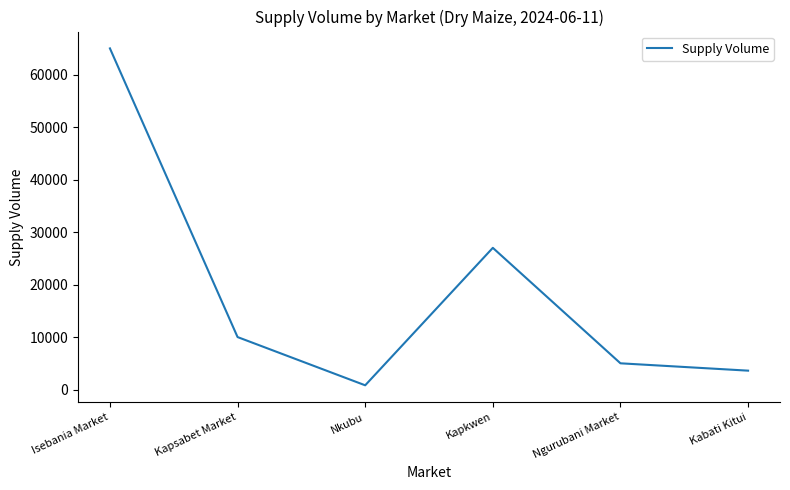

List the labels in order of value, largest first.

Isebania Market, Kapkwen, Kapsabet Market, Ngurubani Market, Kabati Kitui, Nkubu